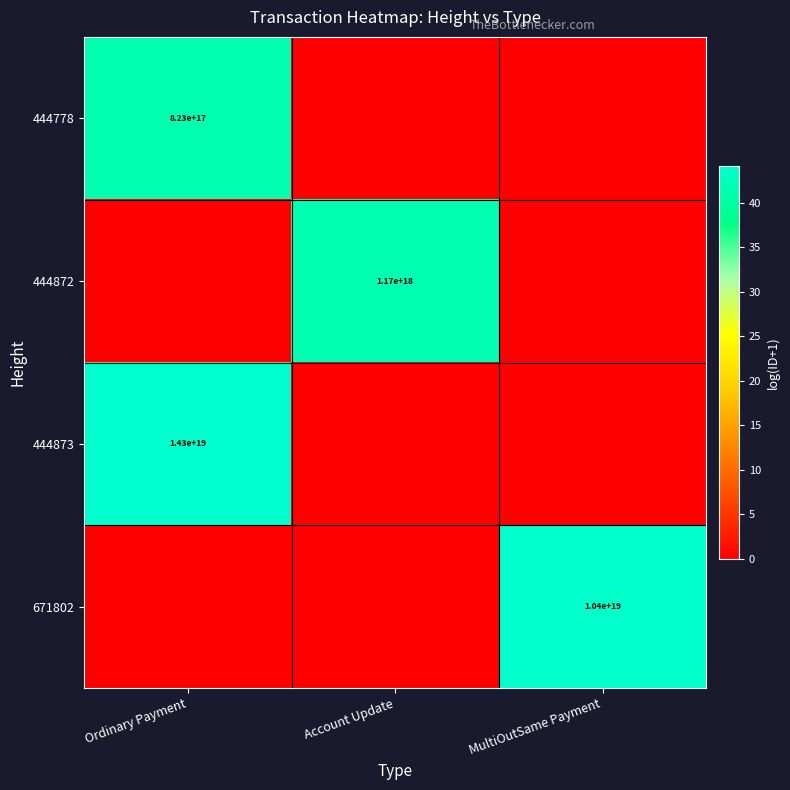

Is it true that 671802 equals 15403991132154347520 at MultiOutSame Payment?

False